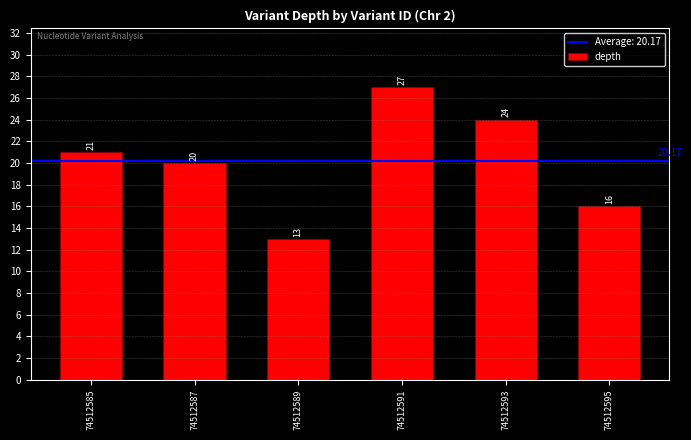

Is it true that the value at 74512595 is 16?

True